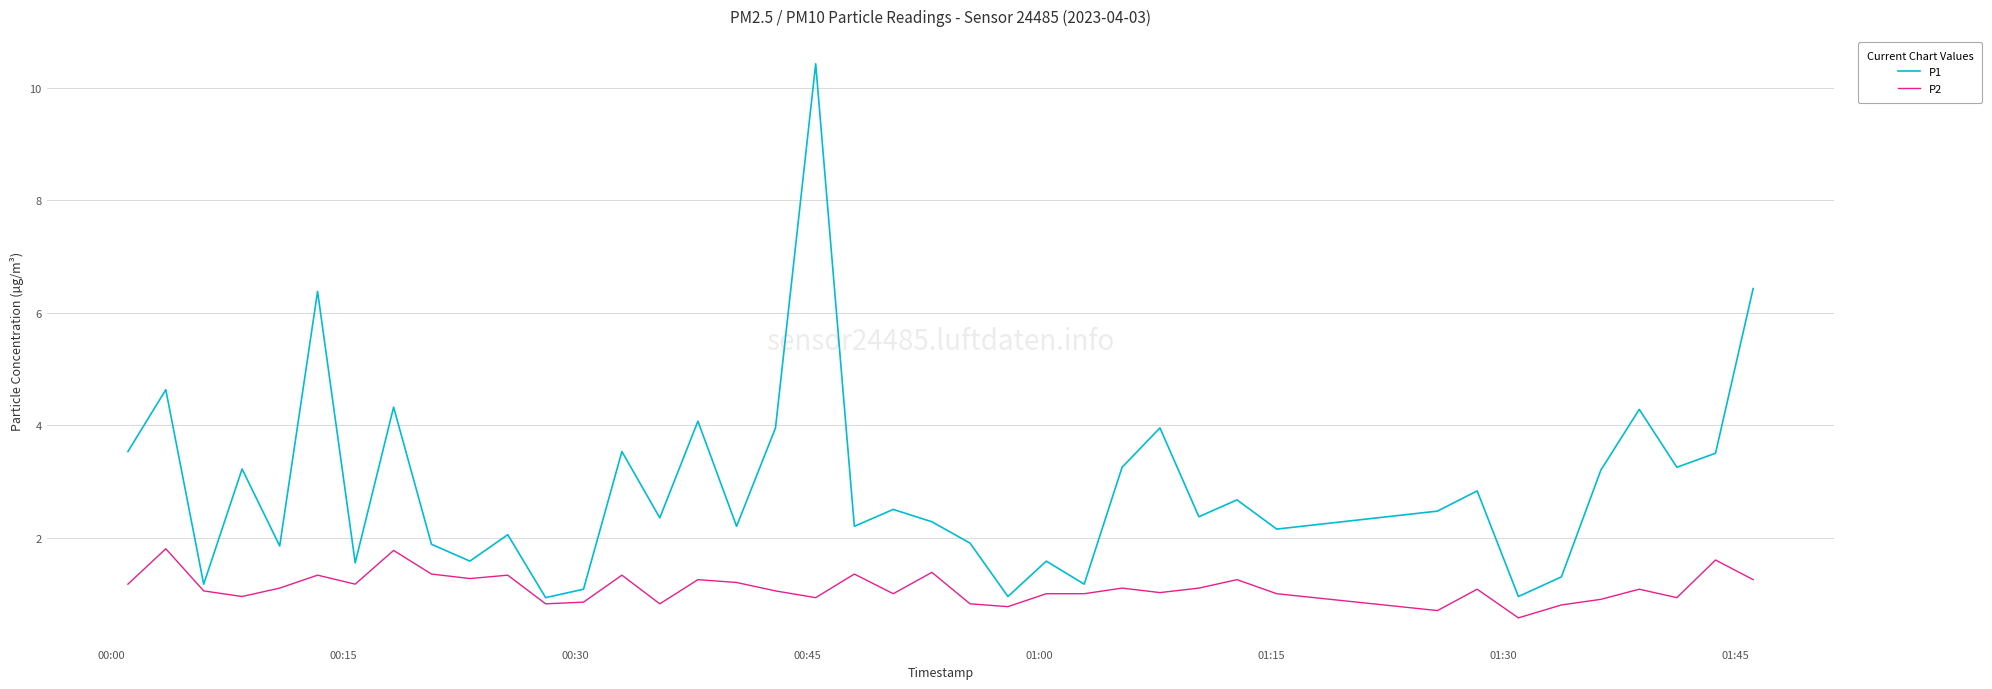

True or false: P2 and P1 intersect in this chart.

False